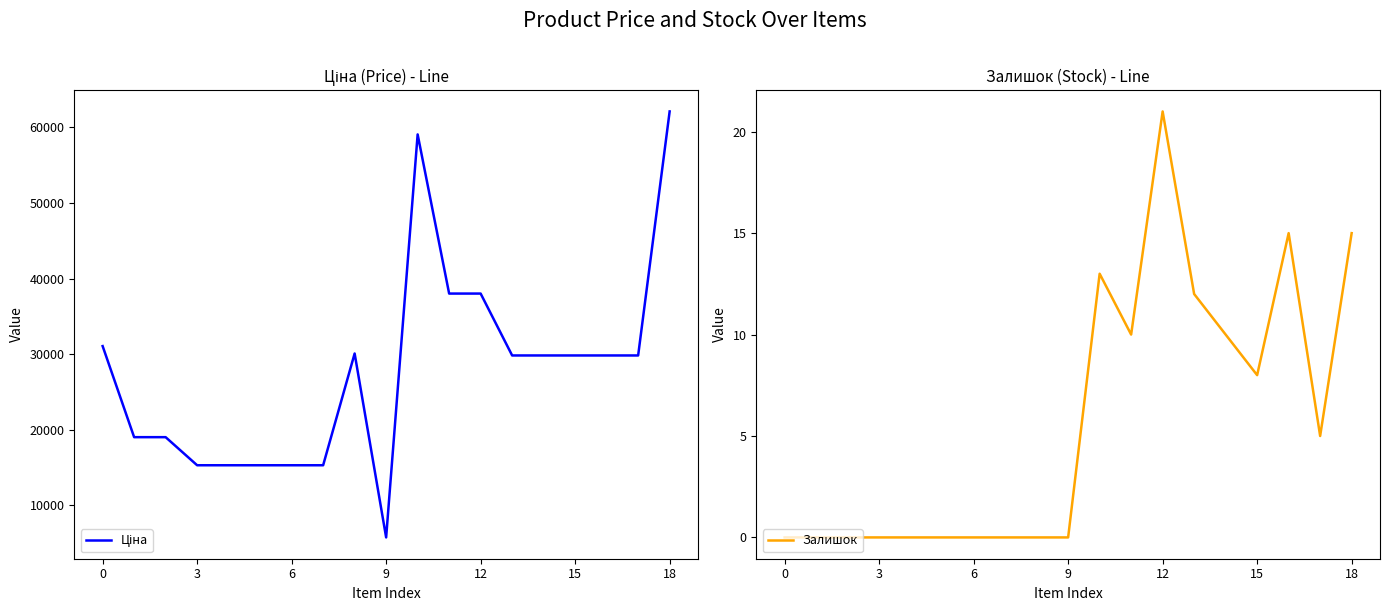

At how many categories does at least one series exceed 43976?

2